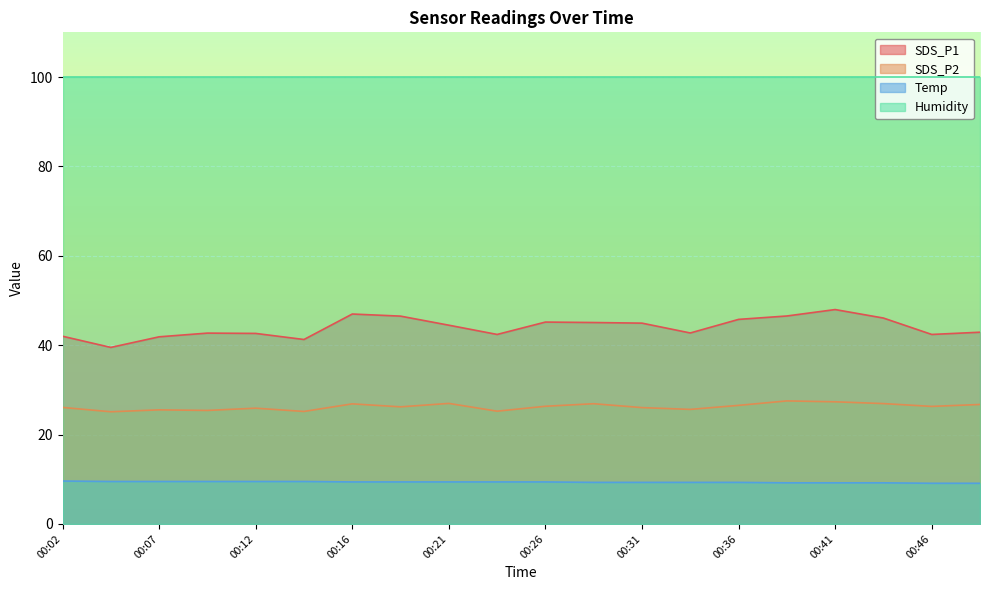

Is the value of SDS_P1 at 00:34 greater than the value of SDS_P2 at 00:39?

Yes